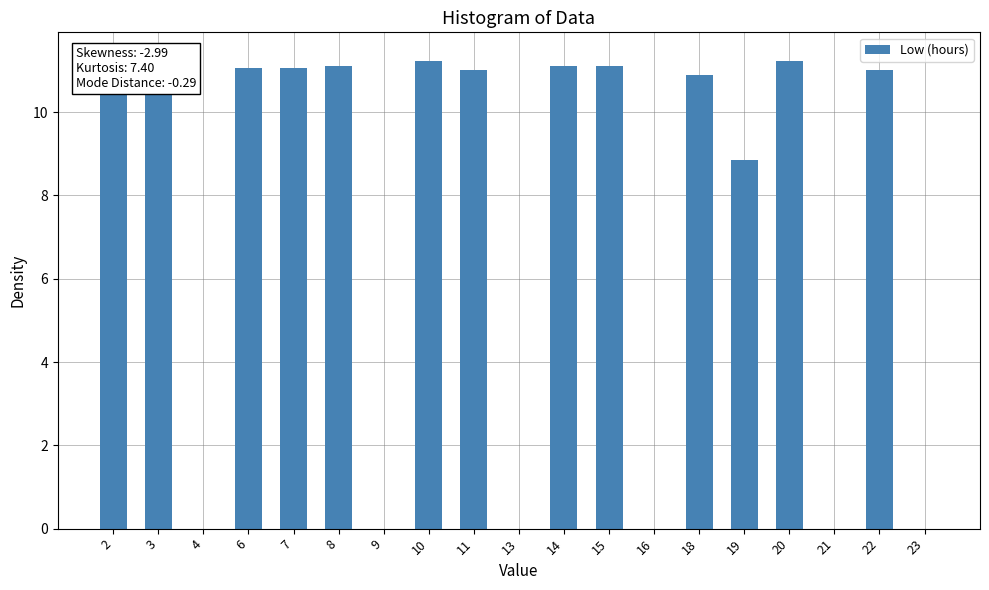

True or false: the data shows 0.0 at 21.

True